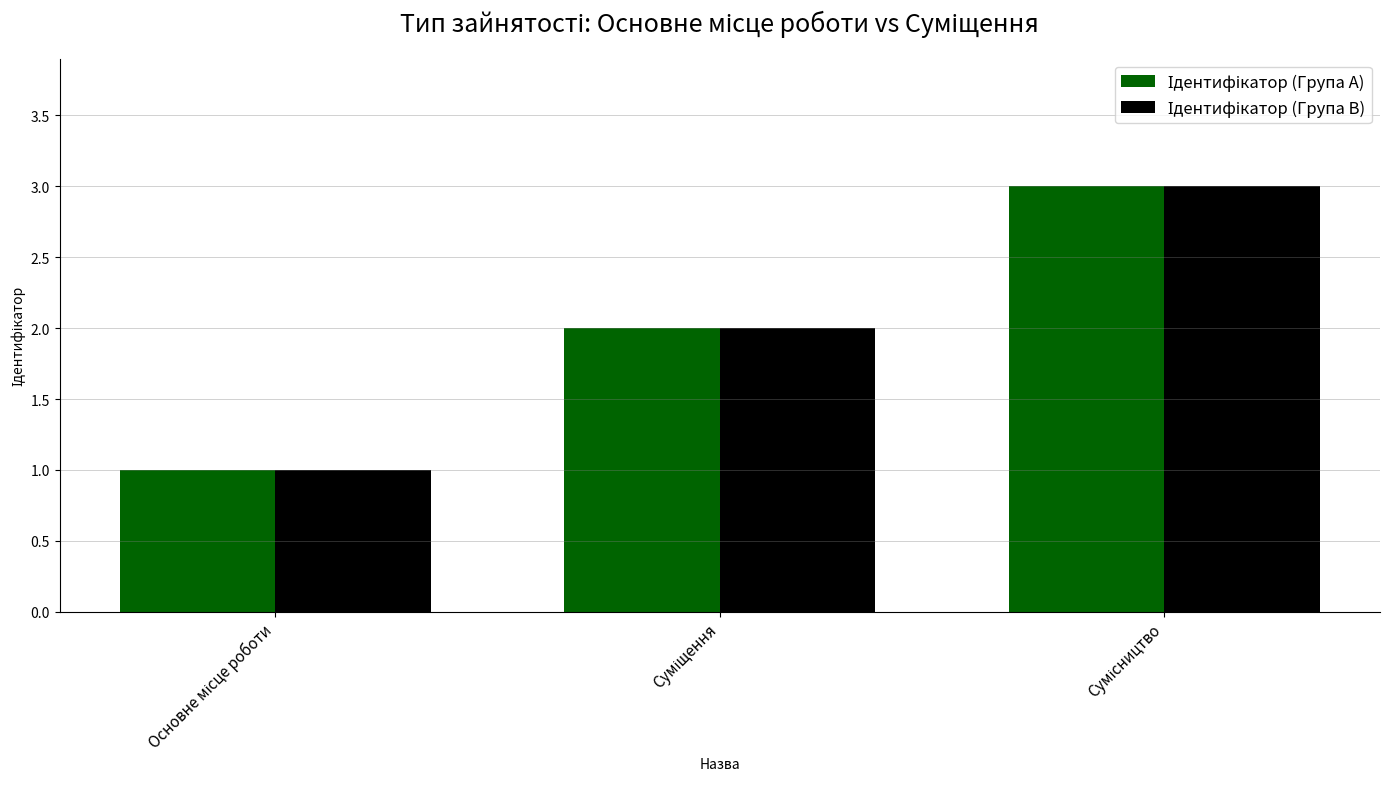

What is the maximum value shown in the chart?

3